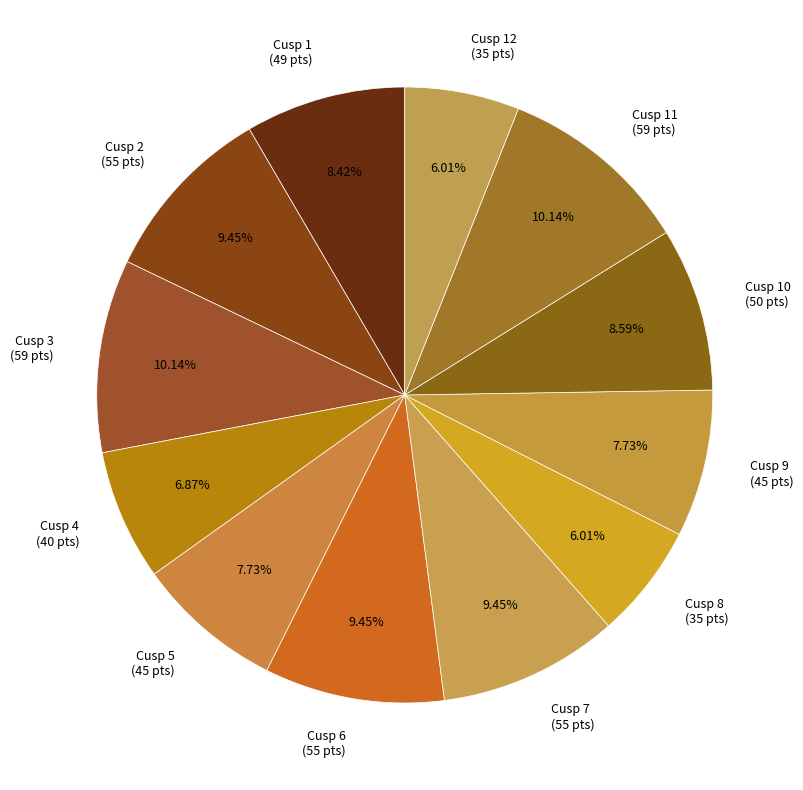

To the nearest percent, what is the average slice percentage?

8%